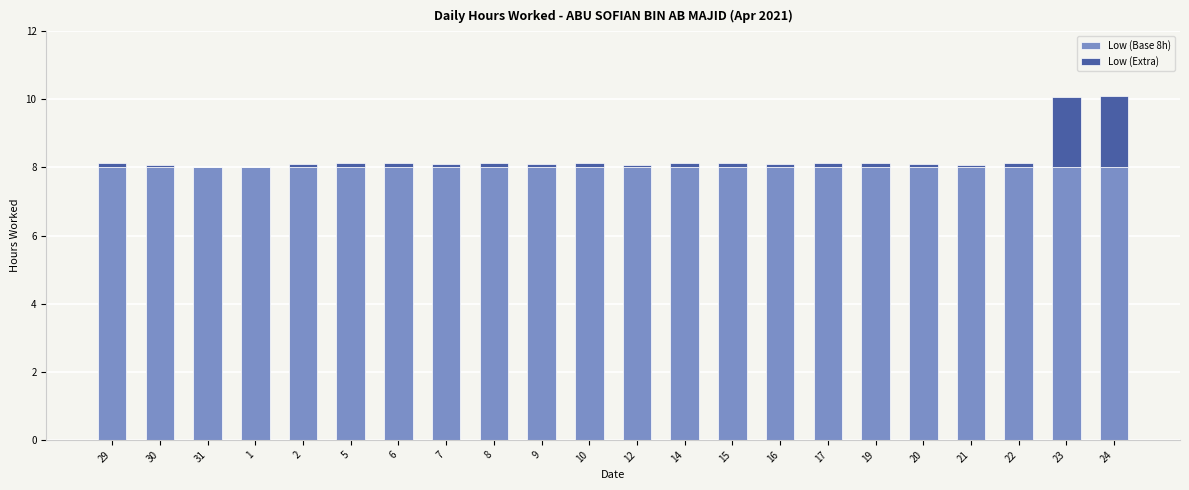

Are the bars horizontal?

No